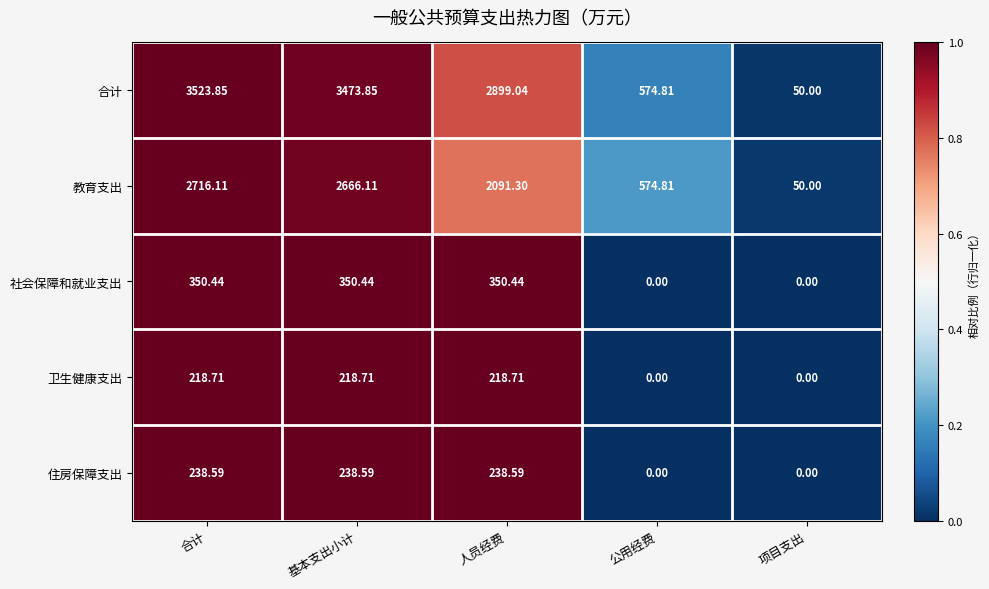

Is the value of 社会保障和就业支出 at 公用经费 greater than the value of 住房保障支出 at 合计?

No